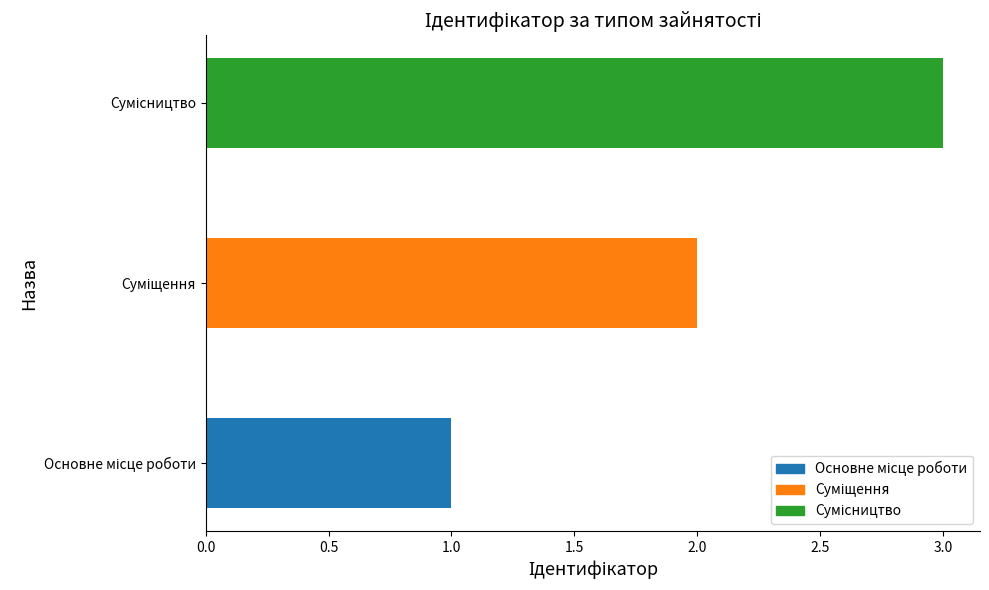

Count the number of data series in this chart.

1